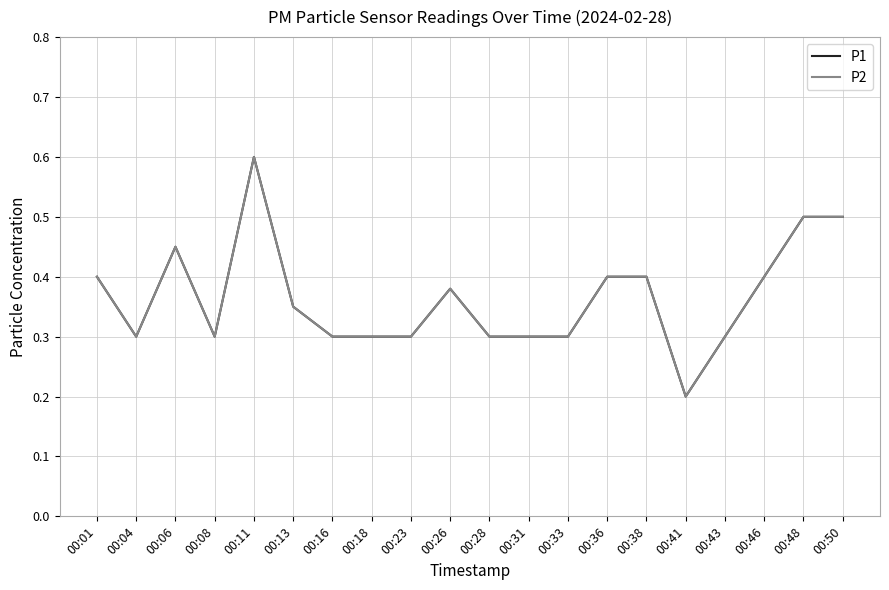

What is the value of the P1 point at the 18th from the left?

0.4